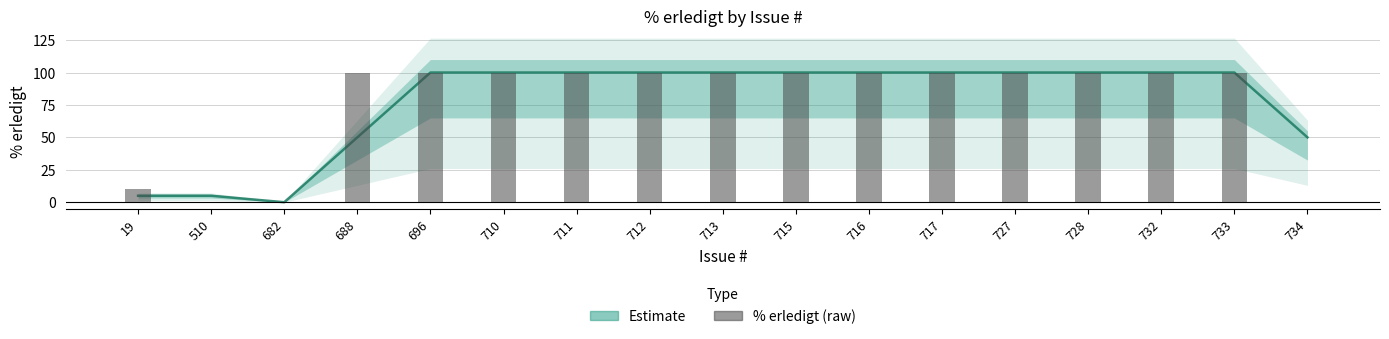

Does the chart contain any negative values?

No